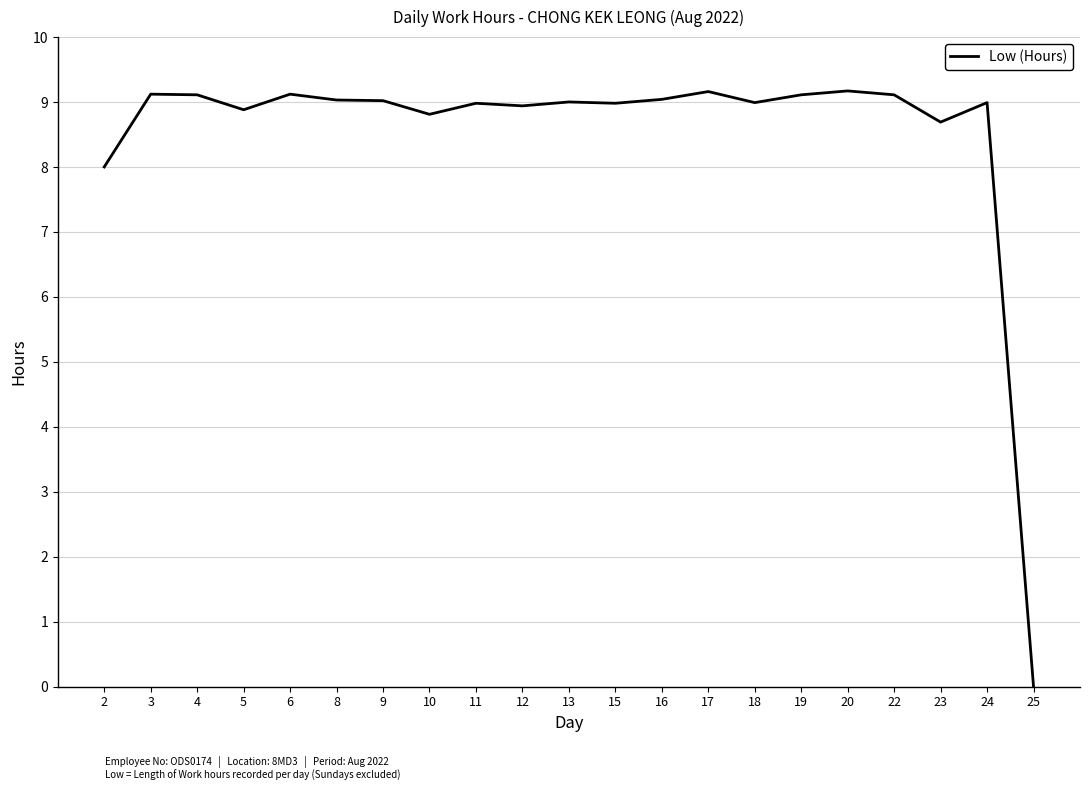

The value at 22 is 9.1. True or false?

True